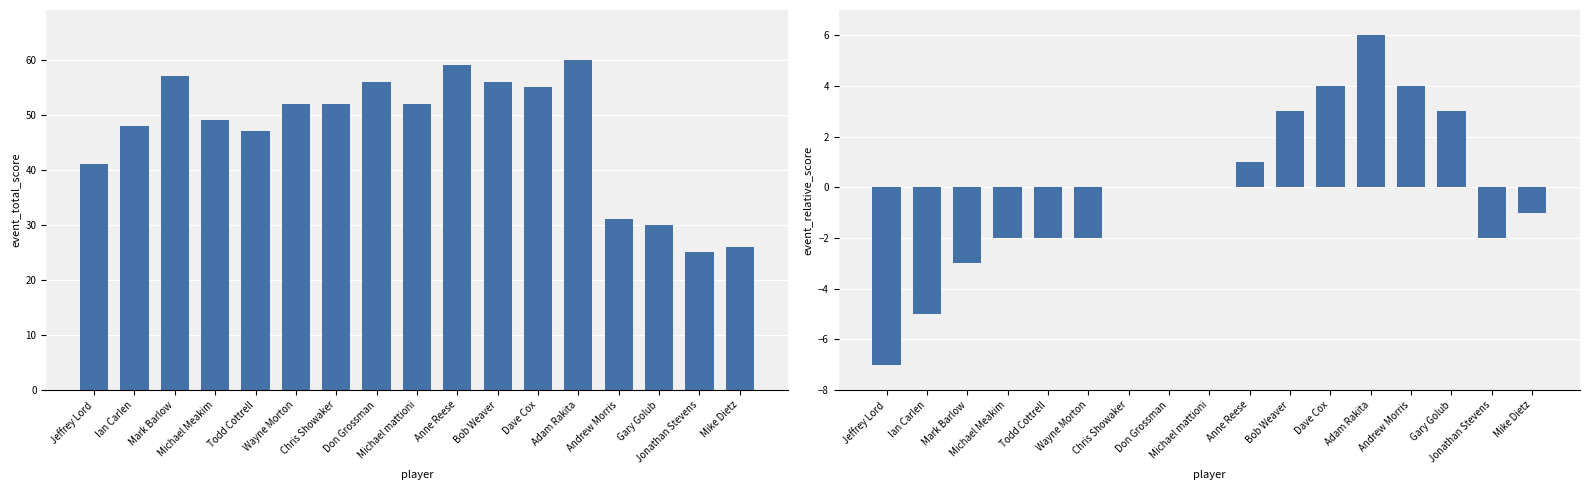

Reading left to right, transcribe all the data shown in this chart.

event_total_score: Jeffrey Lord=41	Ian Carlen=48	Mark Barlow=57	Michael Meakim=49	Todd Cottrell=47	Wayne Morton=52	Chris Showaker=52	Don Grossman=56	Michael mattioni=52	Anne Reese=59	Bob Weaver=56	Dave Cox=55	Adam Rakita=60	Andrew Morris=31	Gary Golub=30	Jonathan Stevens=25	Mike Dietz=26
event_relative_score: Jeffrey Lord=-7	Ian Carlen=-5	Mark Barlow=-3	Michael Meakim=-2	Todd Cottrell=-2	Wayne Morton=-2	Chris Showaker=0	Don Grossman=0	Michael mattioni=0	Anne Reese=1	Bob Weaver=3	Dave Cox=4	Adam Rakita=6	Andrew Morris=4	Gary Golub=3	Jonathan Stevens=-2	Mike Dietz=-1